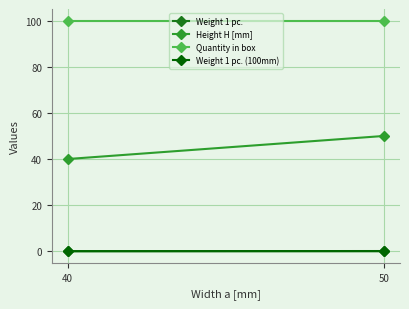

Which series has the largest total across all categories?

Quantity in box